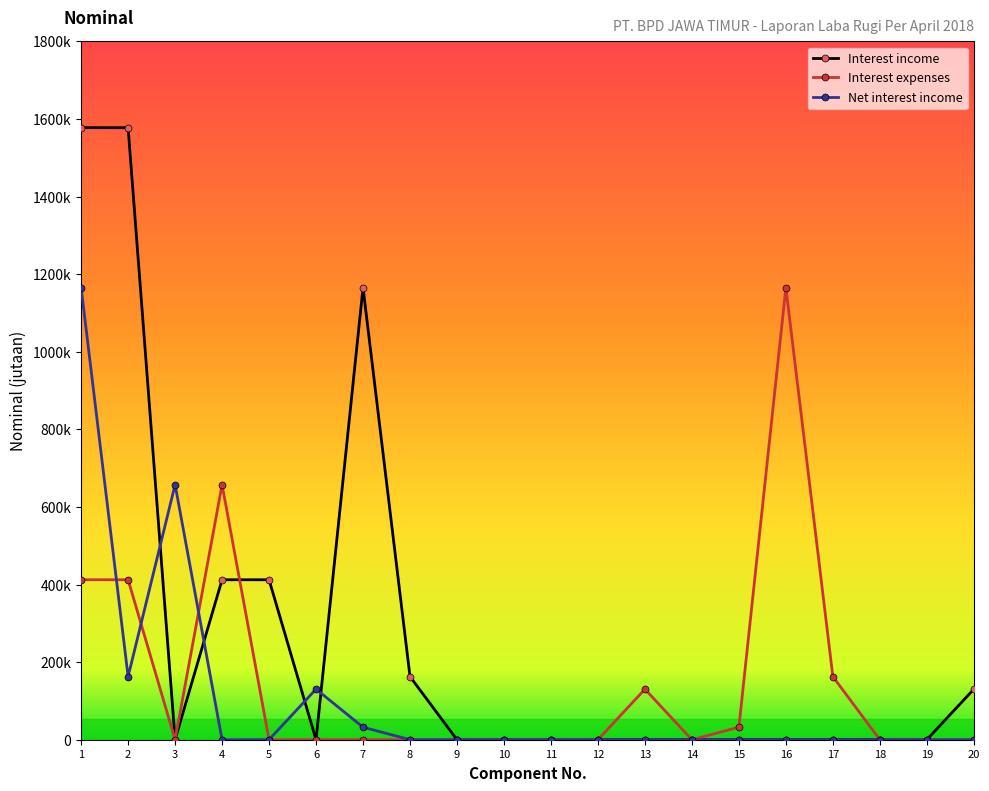

Reading left to right, extract all data points from this chart.

Interest income: 1=1577516	2=1577367	3=149	4=412306	5=412271	6=35	7=1165210	8=162727	9=0	10=0	11=0	12=0	13=0	14=0	15=0	16=0	17=181	18=0	19=0	20=130295
Interest expenses: 1=412306	2=412271	3=35	4=657393	5=0	6=0	7=0	8=0	9=0	10=0	11=181	12=0	13=130295	14=0	15=32251	16=1165210	17=162727	18=0	19=0	20=0
Net interest income: 1=1165210	2=162727	3=657393	4=0	5=181	6=130295	7=32251	8=0	9=0	10=0	11=0	12=0	13=0	14=0	15=0	16=0	17=0	18=0	19=0	20=0